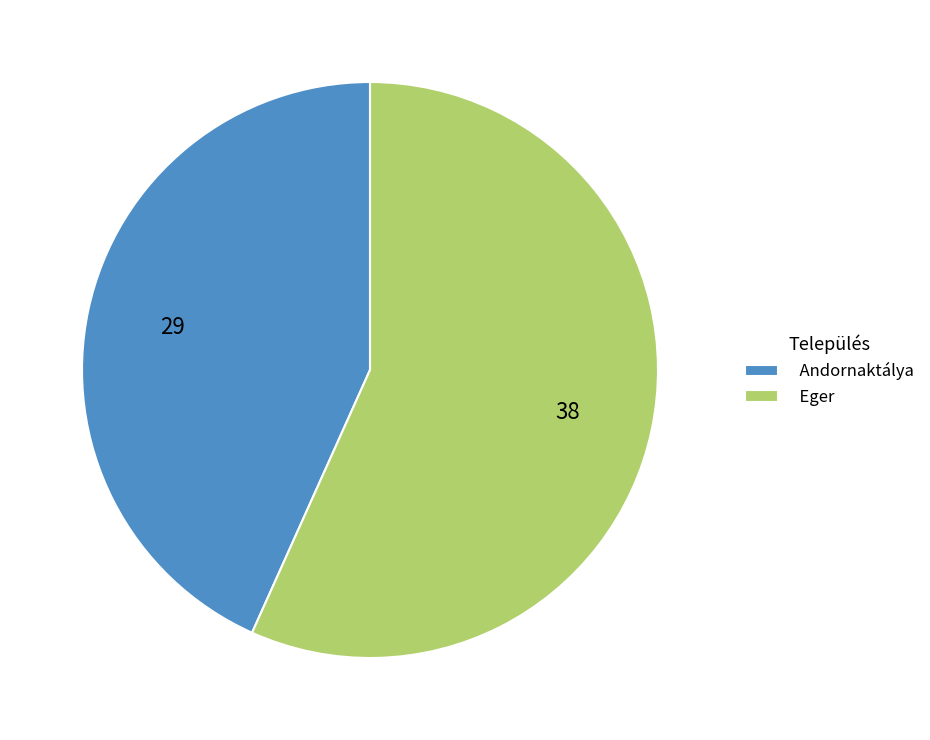

Is the sum of Eger and Andornaktálya greater than half?

Yes